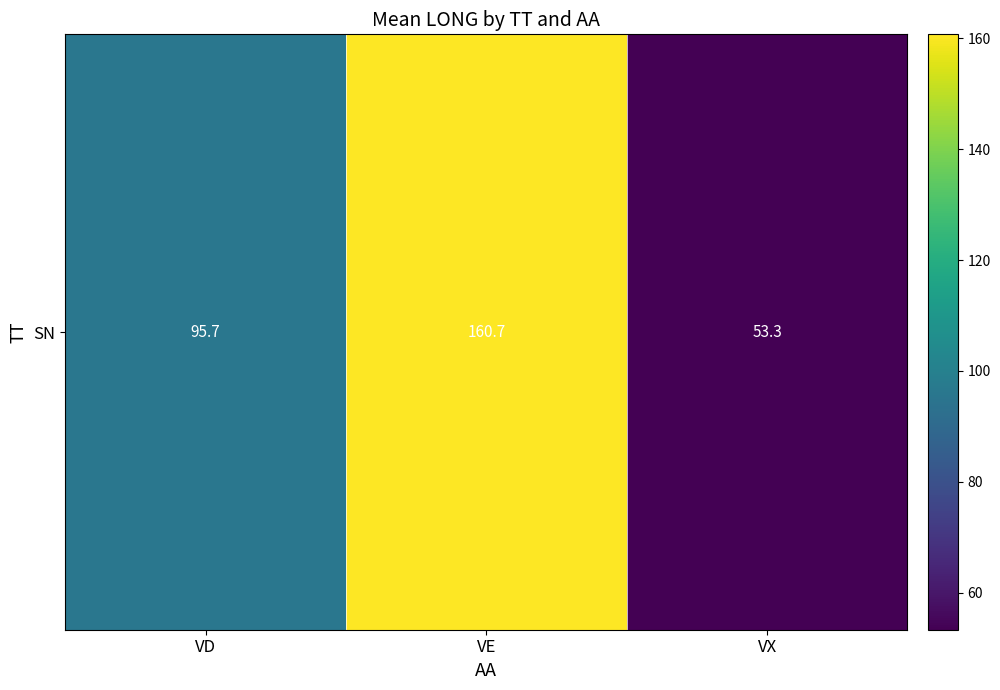

Is it true that the value at VX is 70.5?

False